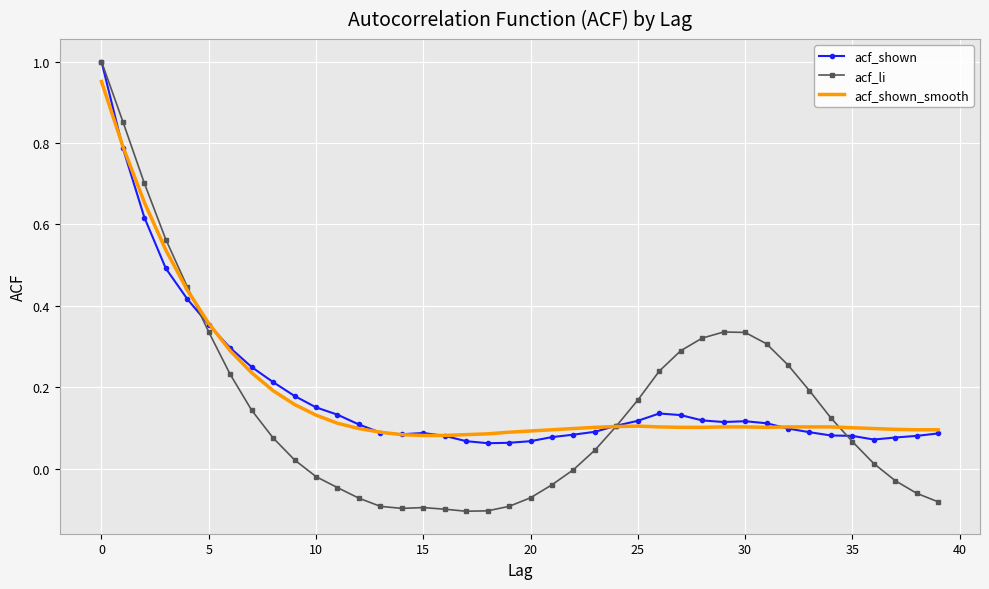

How many times do acf_li and acf_shown_smooth cross each other?

3